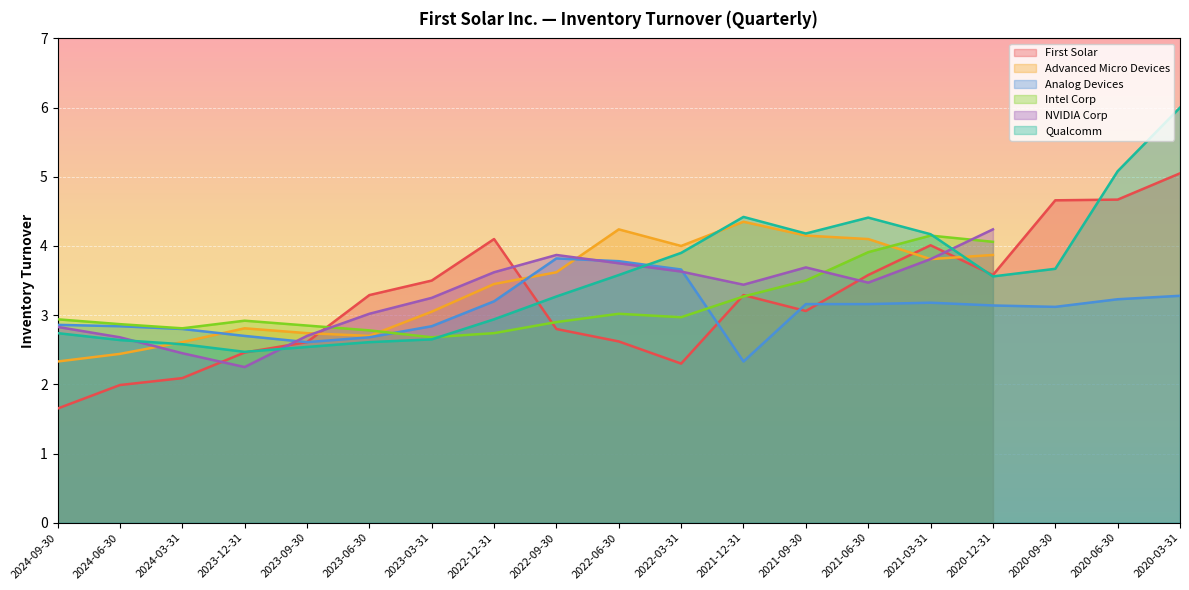

Is the value of First Solar at 2022-12-31 greater than the value of Qualcomm at 2020-09-30?

Yes